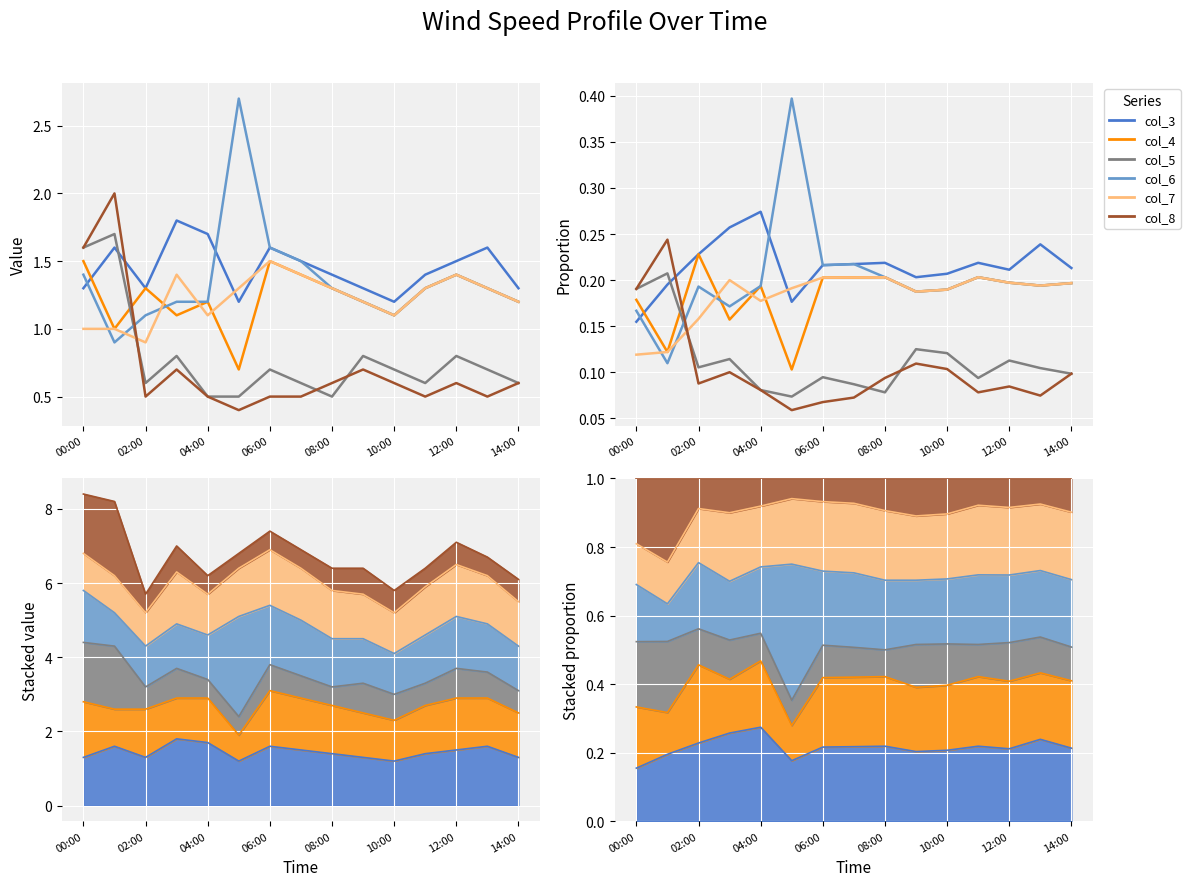

How many distinct data groups are displayed?

6